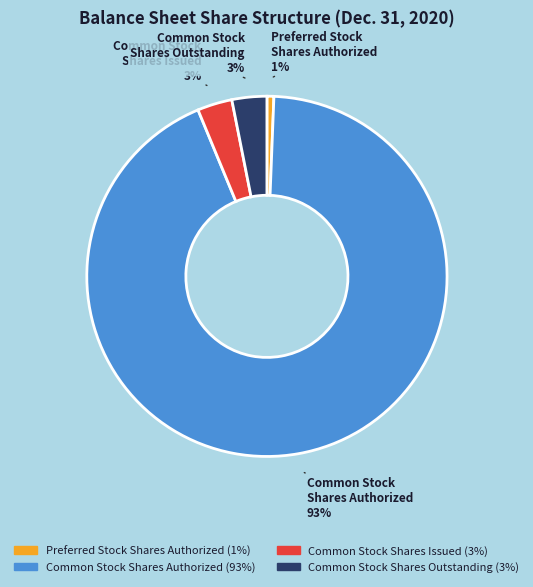

Is it true that Preferred Stock Shares Authorized is 1% of the pie?

True